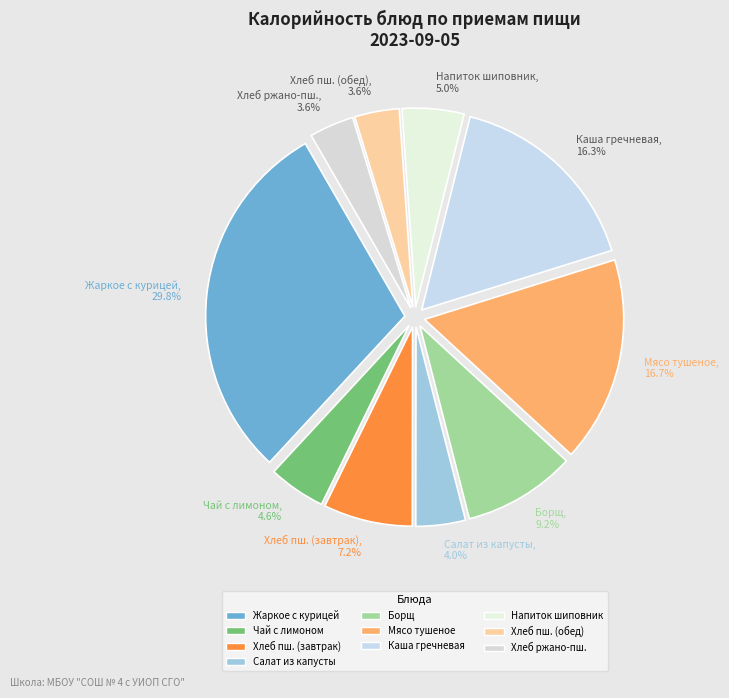

Which slice is the largest?

Жаркое с курицей, 29.8%